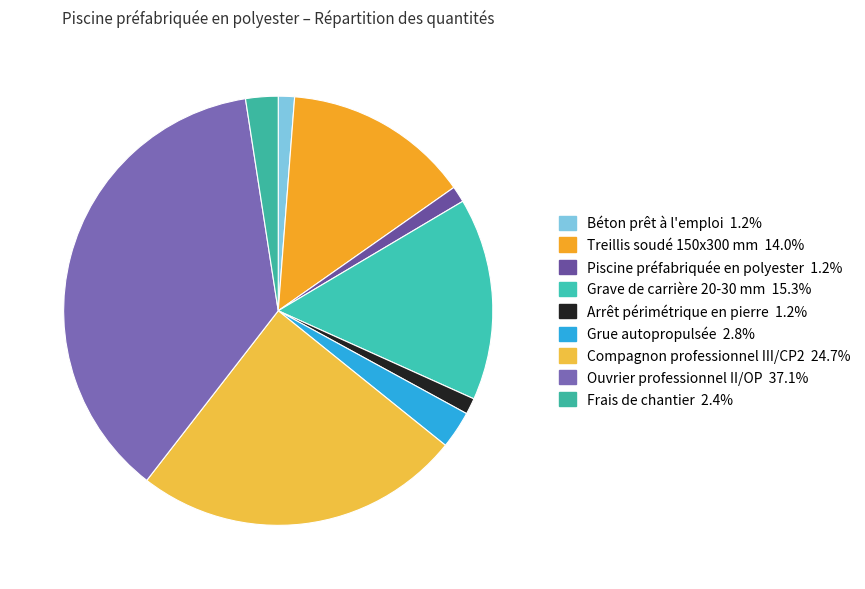

How much of the chart is everything except Grue autopropulsée?

97.2%